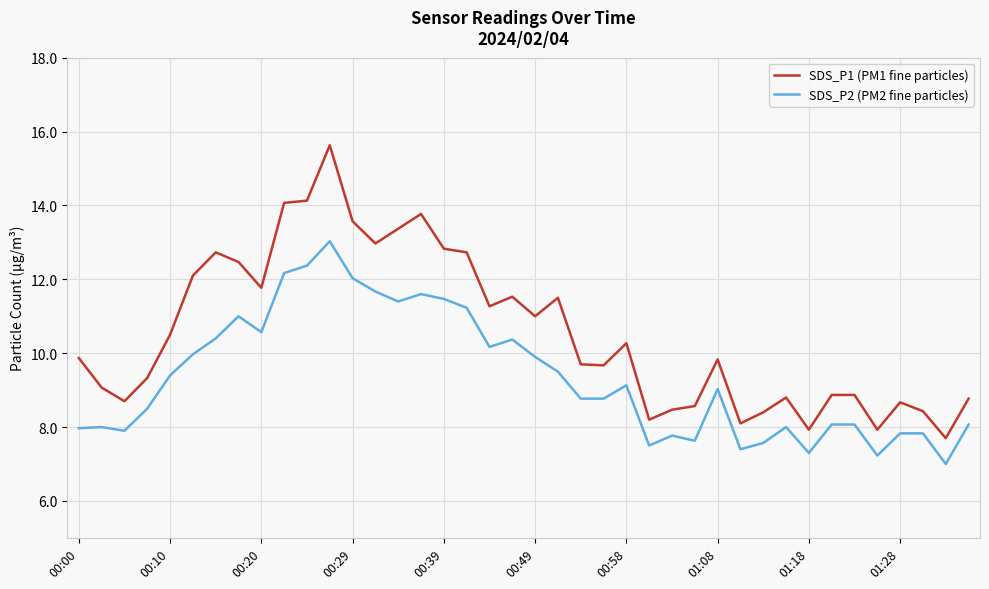

What is the difference between the maximum and minimum values in the SDS_P2 (PM2 fine particles) series?

6.0